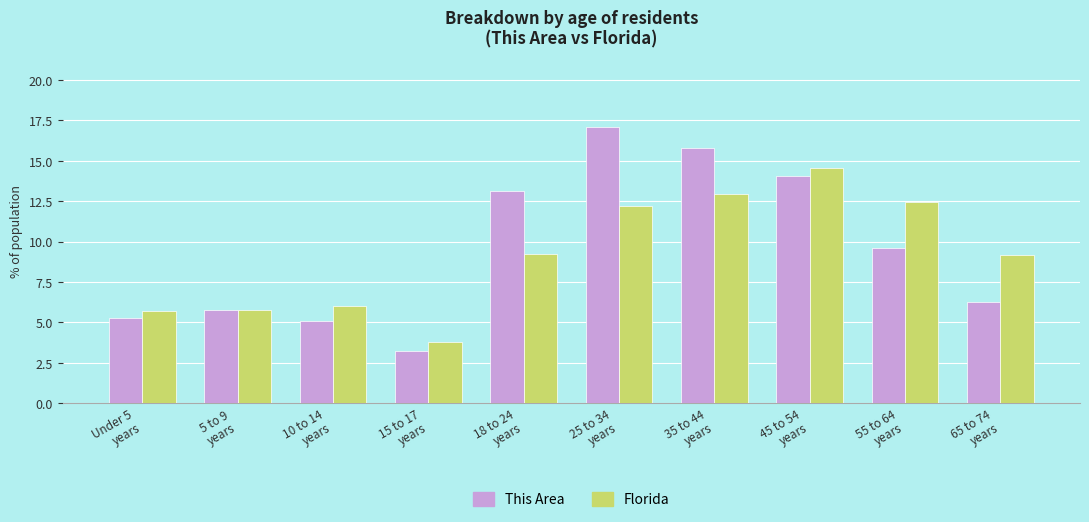

True or false: This Area has a value of 15.8 at 35 to 44
years.

True